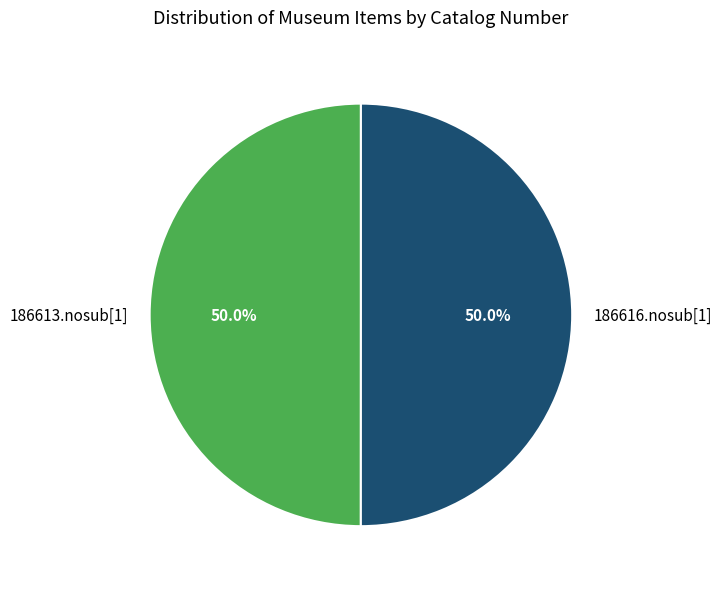

To the nearest percent, what portion does 186613.nosub[1] represent?

50%